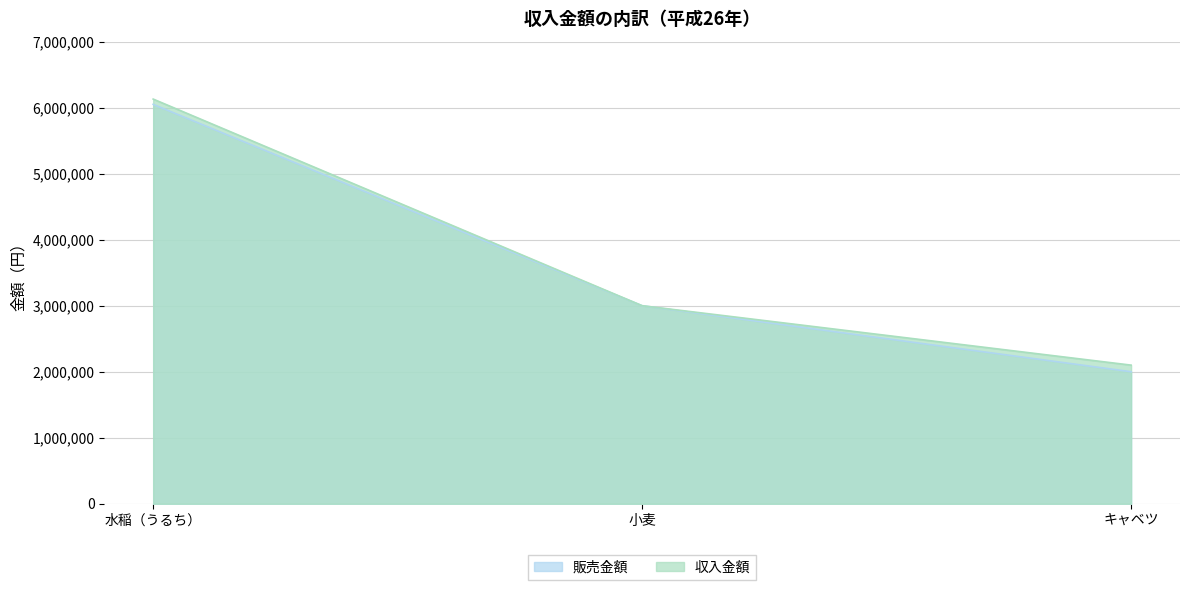

Reading left to right, extract all data points from this chart.

販売金額: 6050000	3000000	2000000
収入金額: 6130000	3000000	2100000